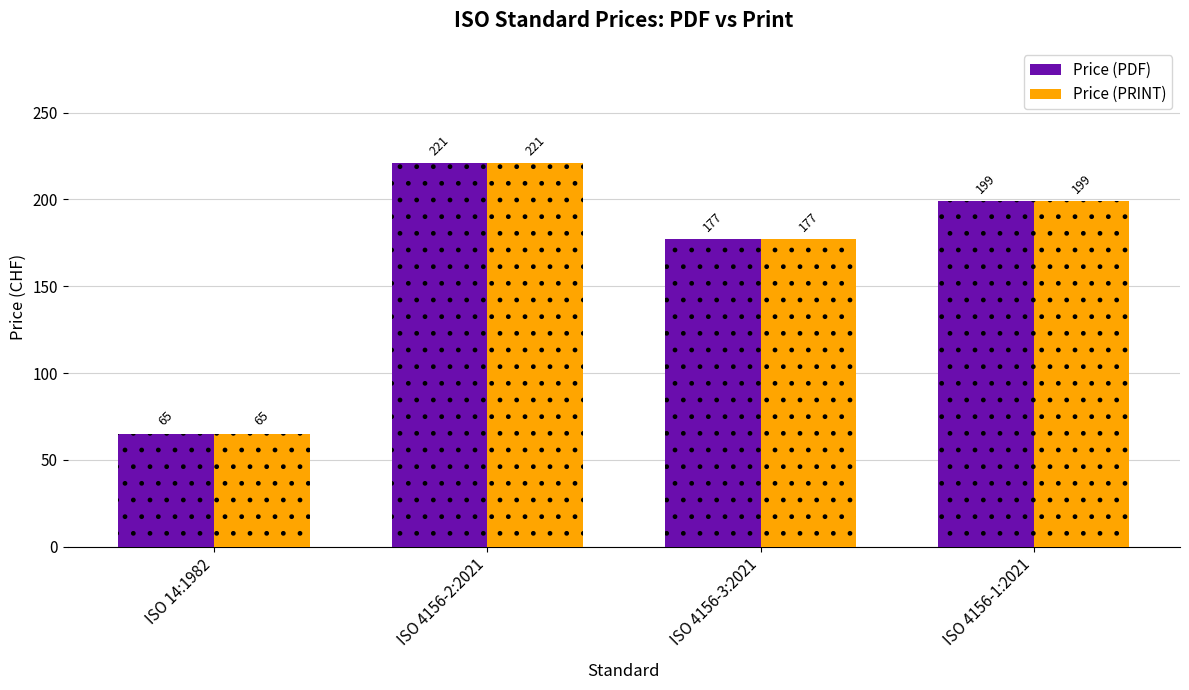

Which series changed the most between ISO 4156-3:2021 and ISO 4156-1:2021?

Price (PDF)